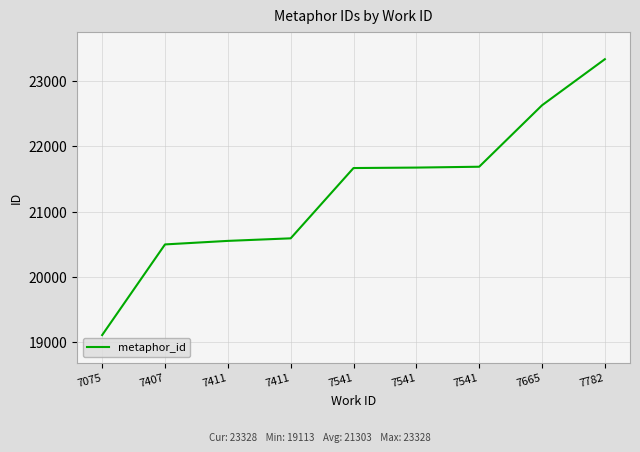

At which category does the chart reach its peak across all series?

7782